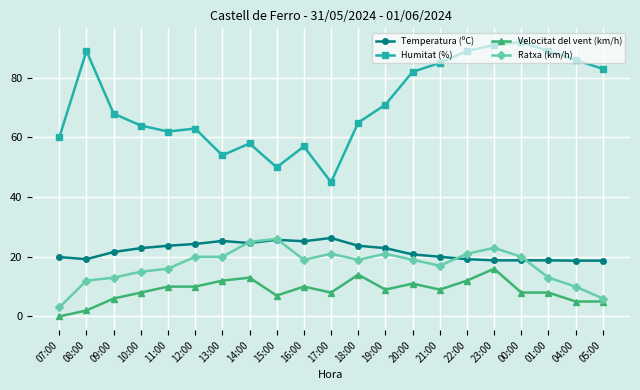

True or false: Temperatura (ºC) has a value of 13.2 at 18:00.

False